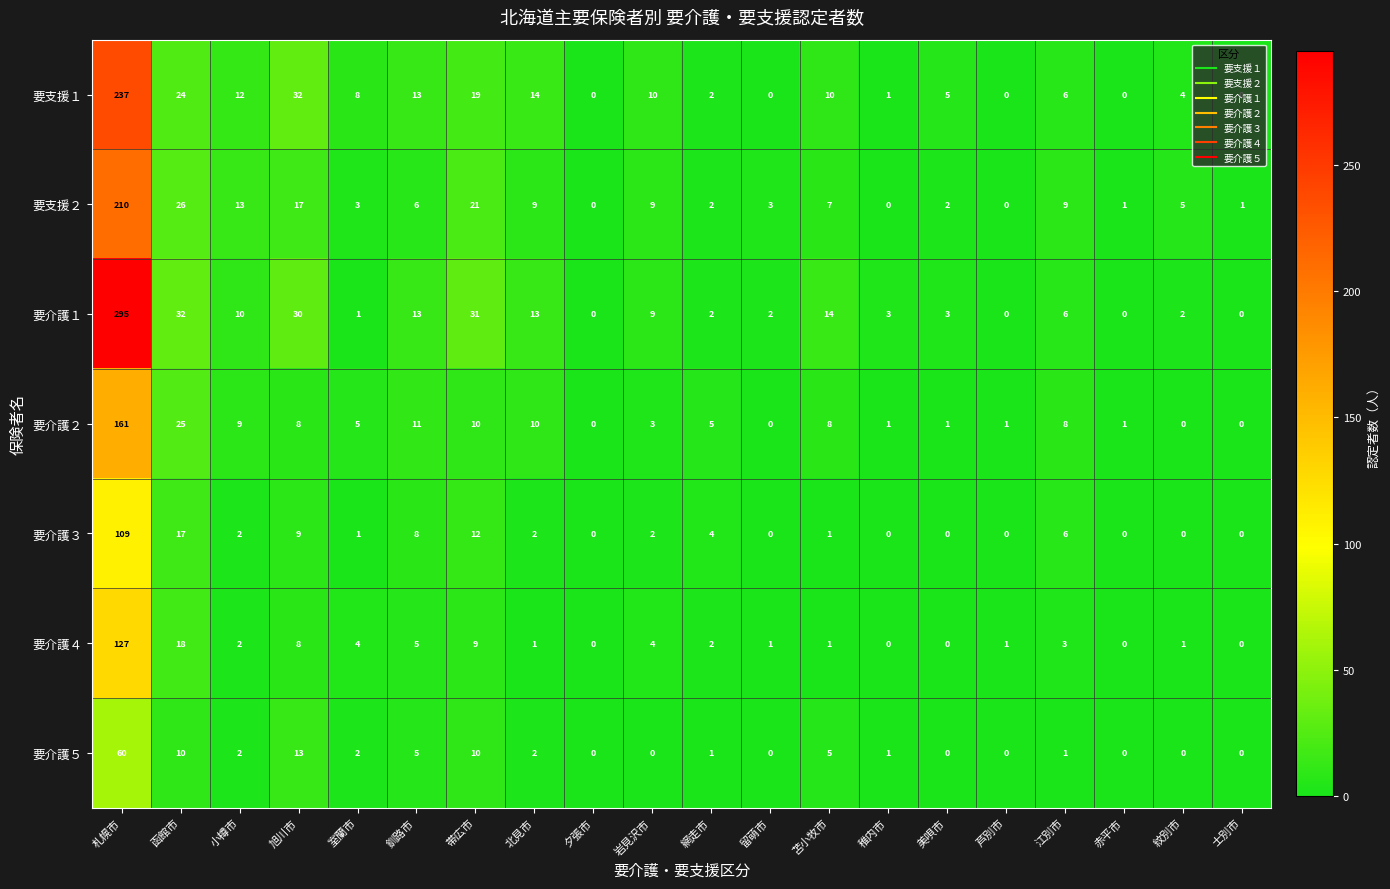

Is it true that 要介護５ equals 26 at 札幌市?

False